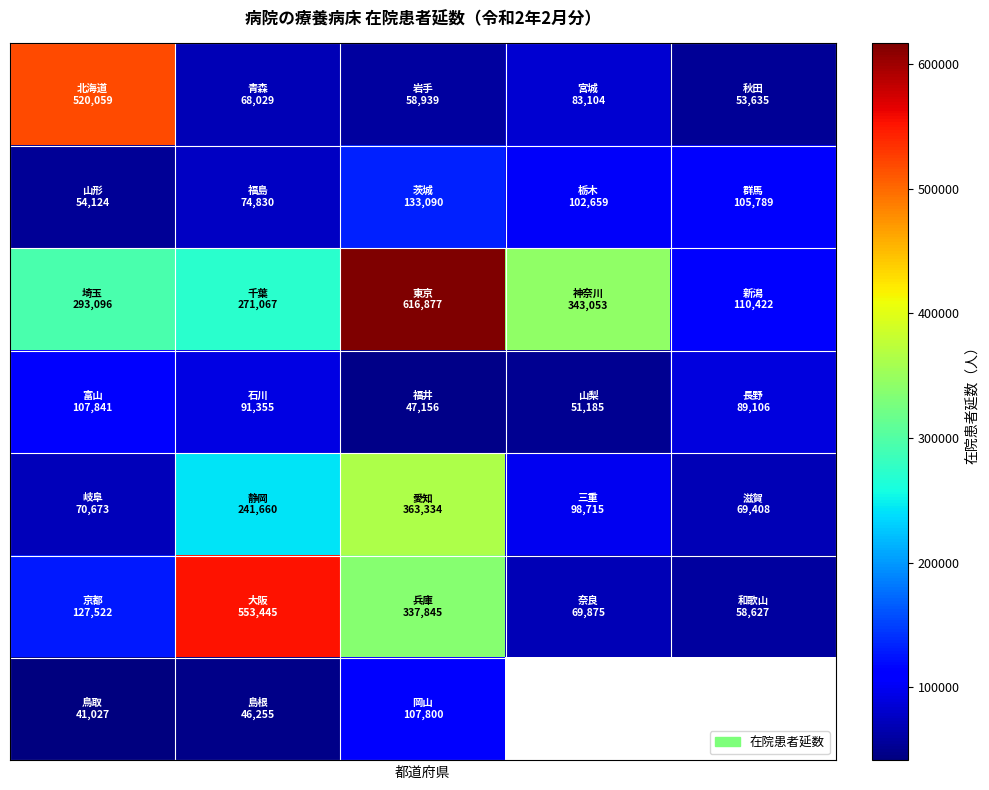

How many series are shown in this chart?

7